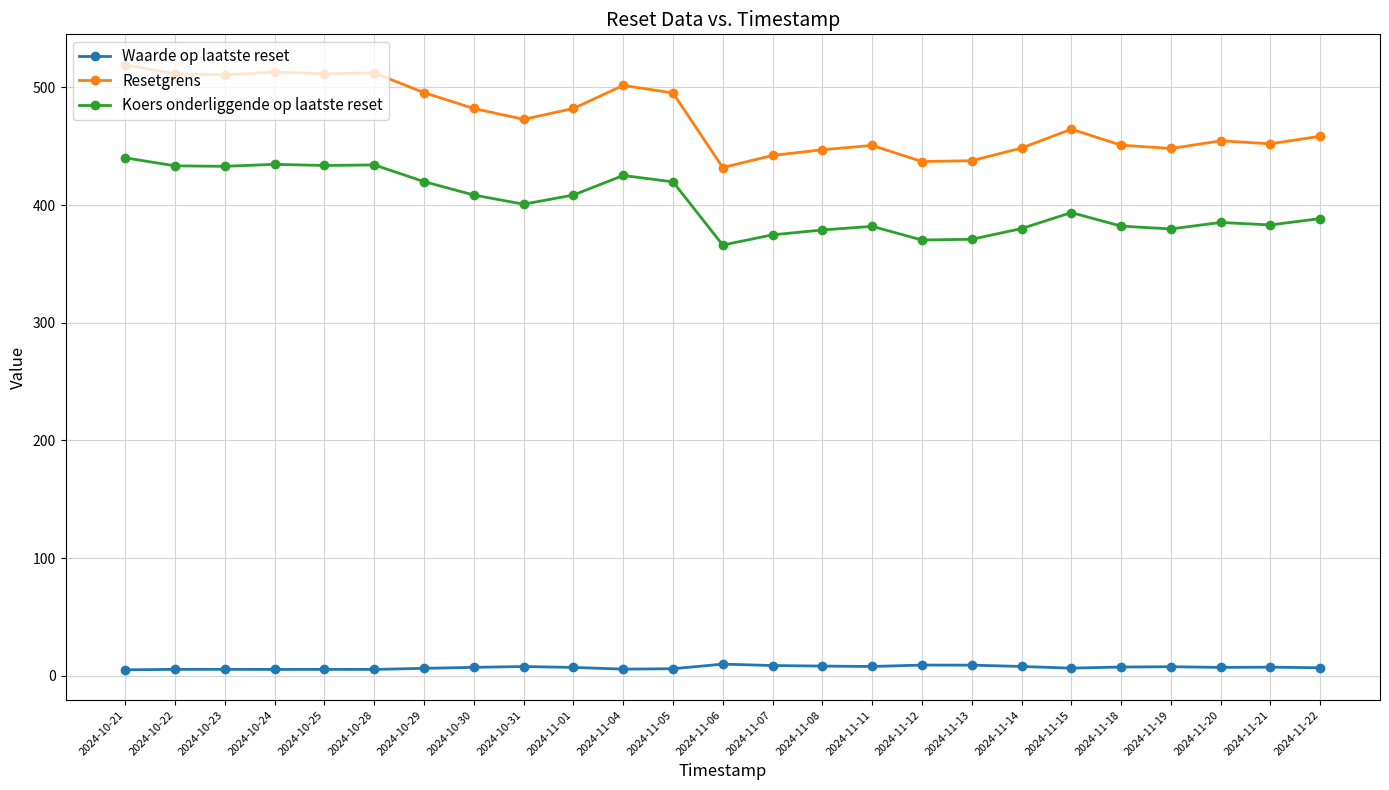

Is this an area chart (filled region under the line)?

No